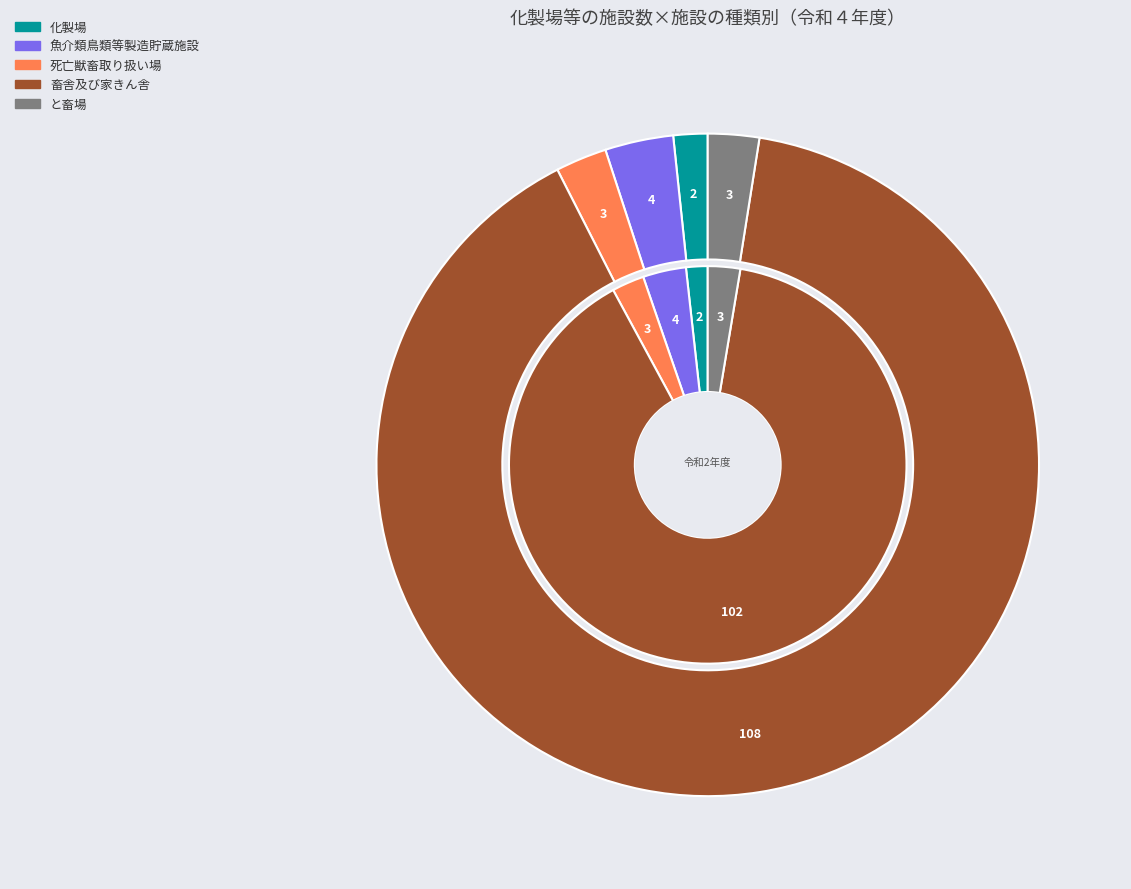

True or false: 化製場 accounts for 2% of the total.

True